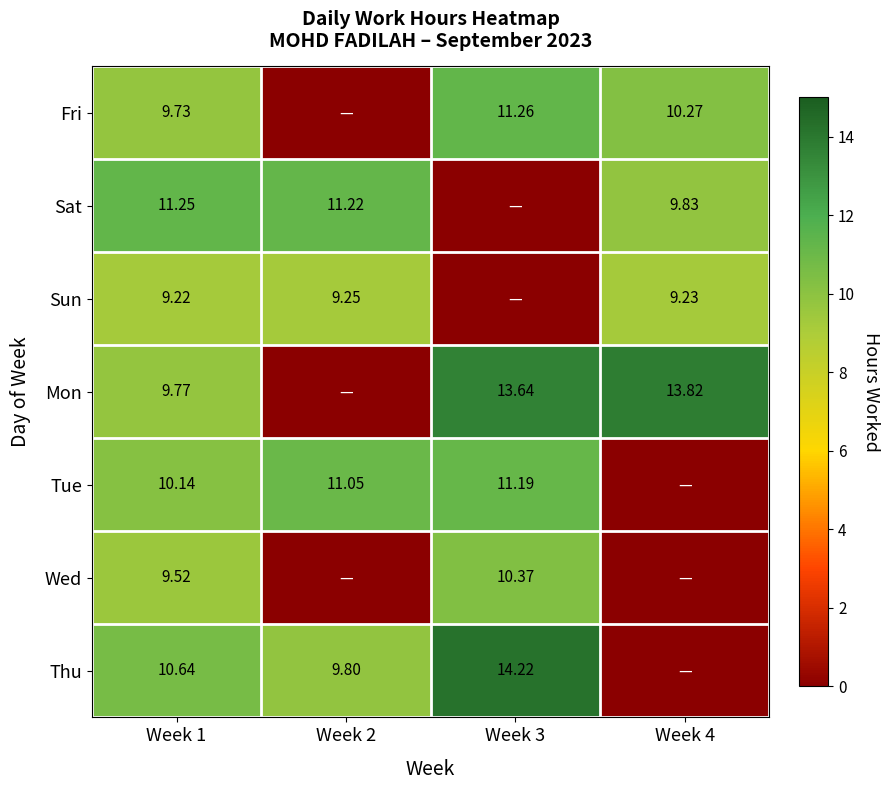

At which label is Tue closest to 5?

Week 4